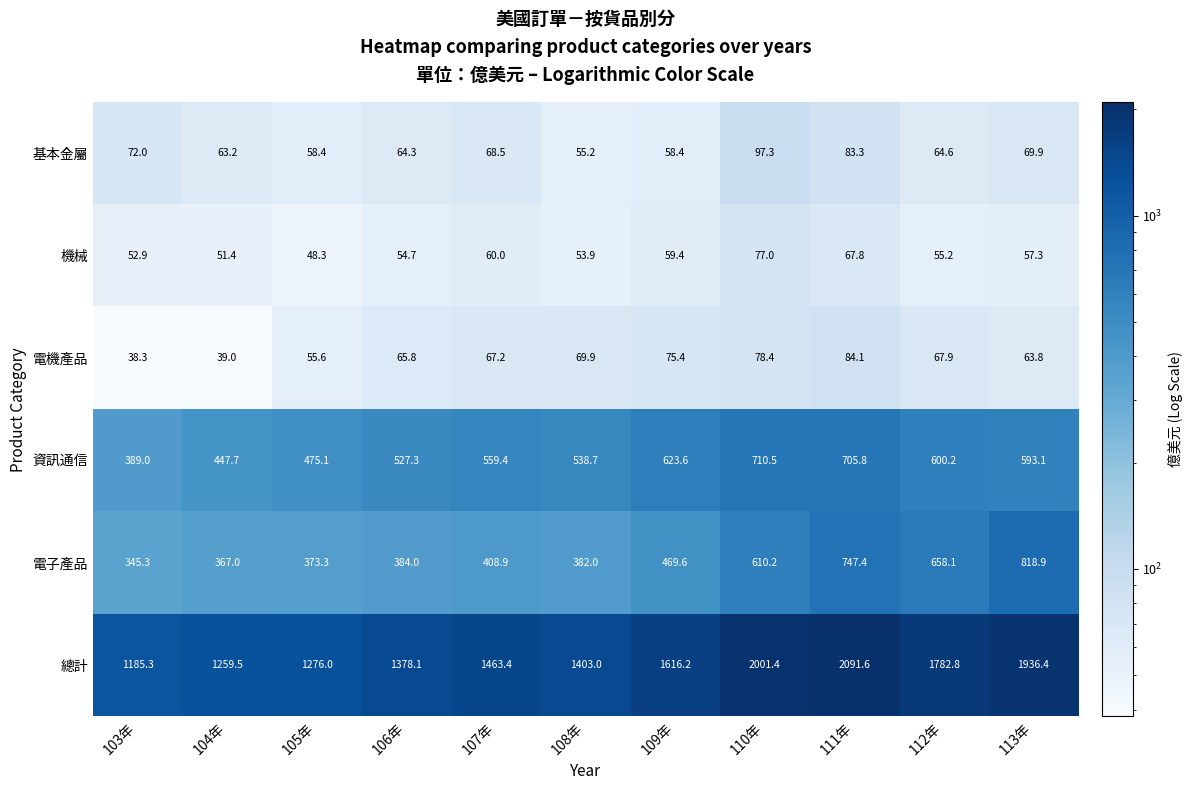

Rank the series at 113年 from lowest to highest value.

機械, 電機產品, 基本金屬, 資訊通信, 電子產品, 總計